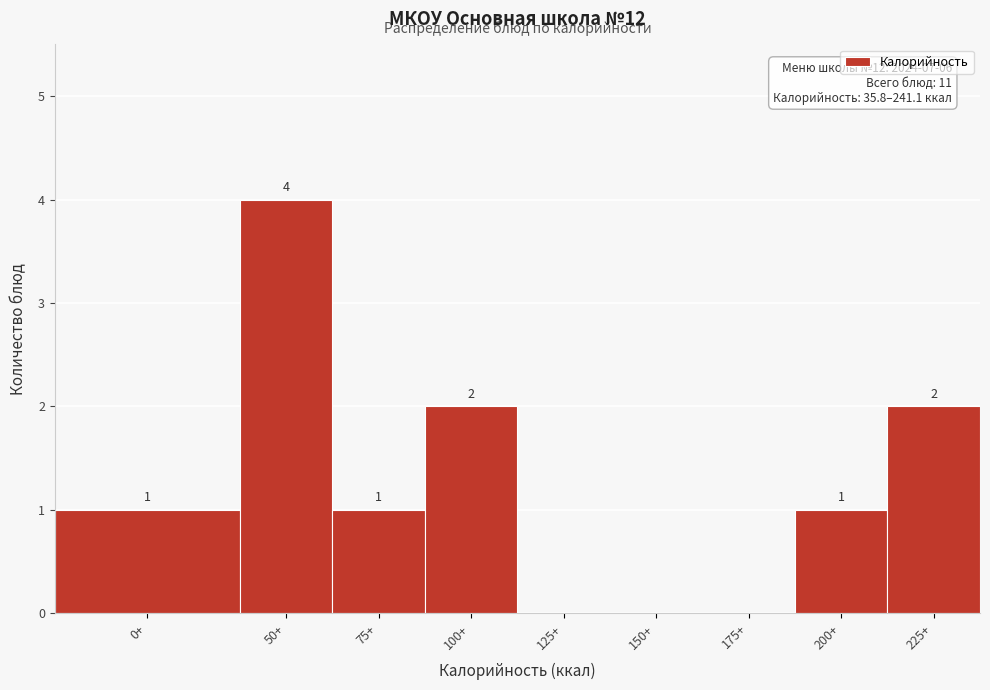

Reading left to right, transcribe all the data shown in this chart.

0+=1	50+=4	75+=1	100+=2	125+=0	150+=0	175+=0	200+=1	225+=2